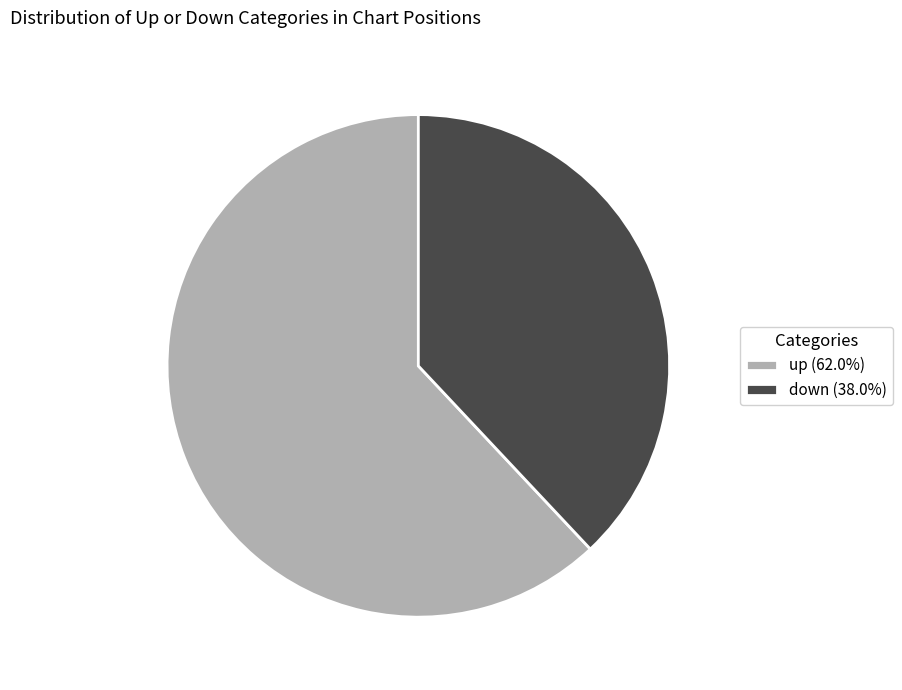

Does any single category account for the majority?

Yes